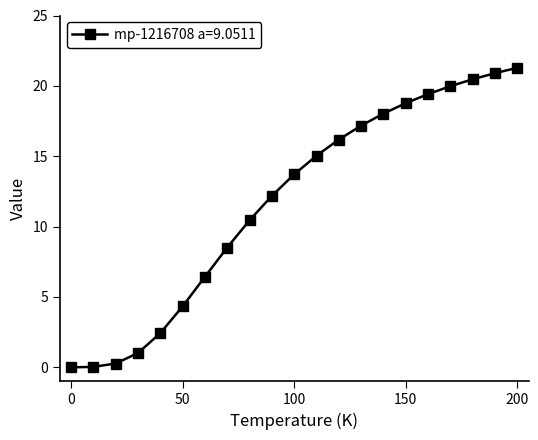

What is the greatest value displayed?

21.3